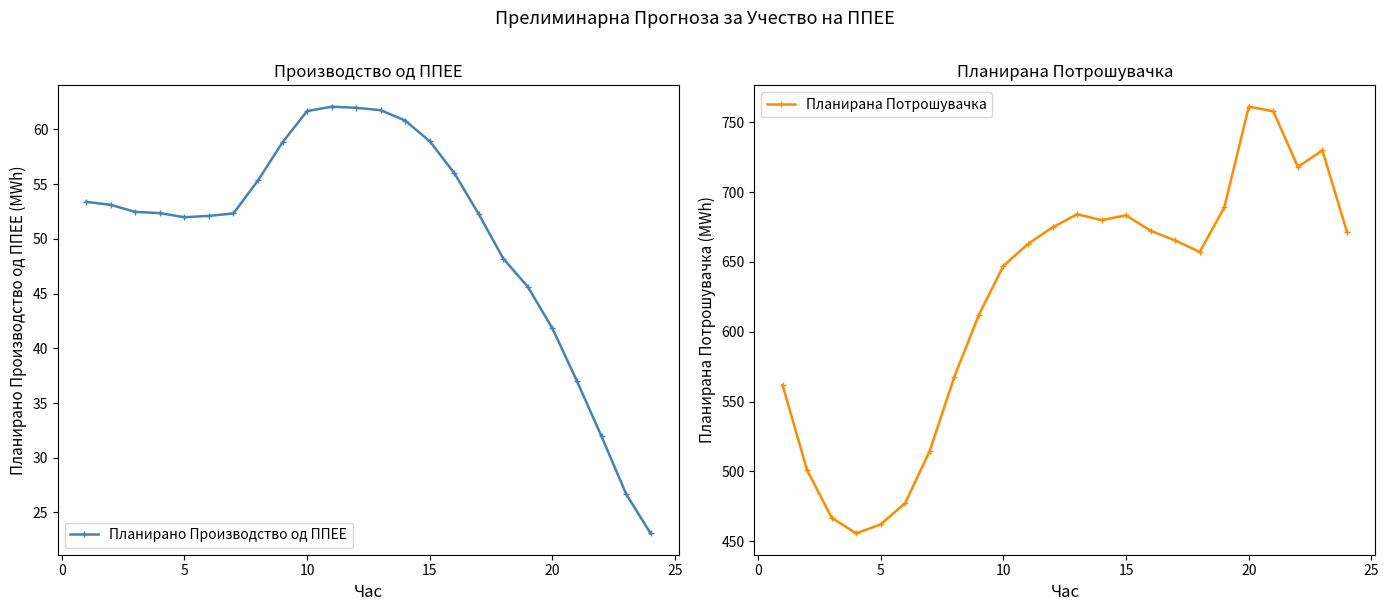

The value of Планирано Производство од ППЕЕ at 5 is 21.9. True or false?

False